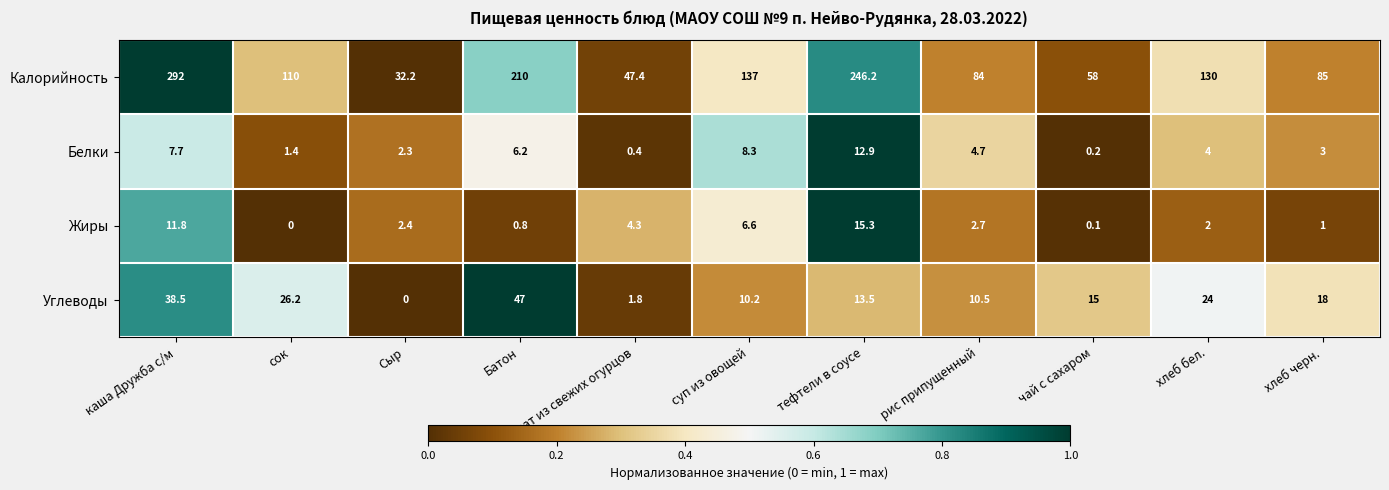

How many categories are shown in the chart?

11